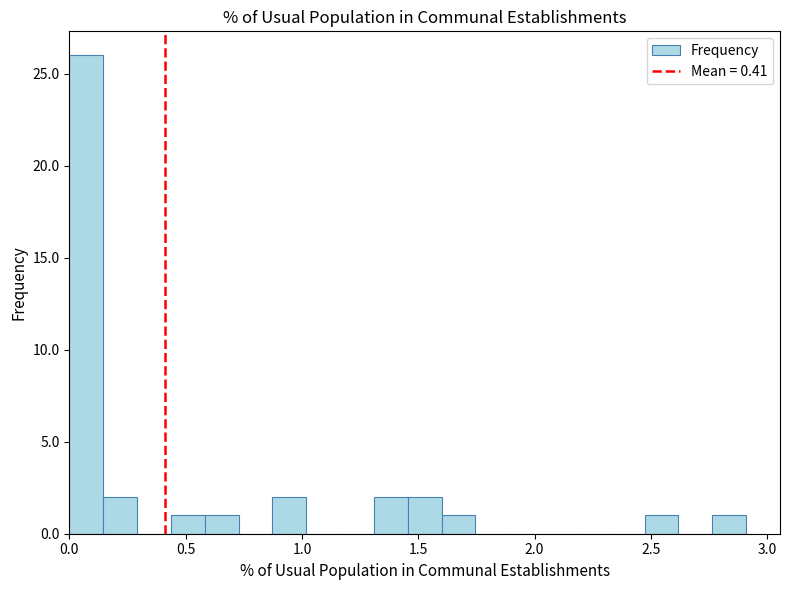

Around what value on the x-axis is the tallest bar? Give the approximate position of its centre, as read against the axis.

0.05